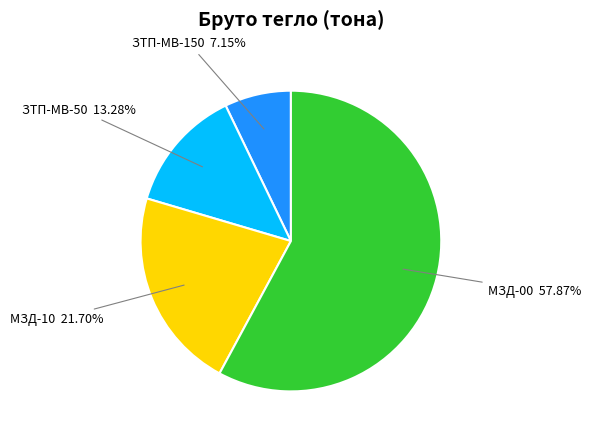

Rank the categories by value from highest to lowest.

МЗД-00, МЗД-10, ЗТП-МВ-50, ЗТП-МВ-150